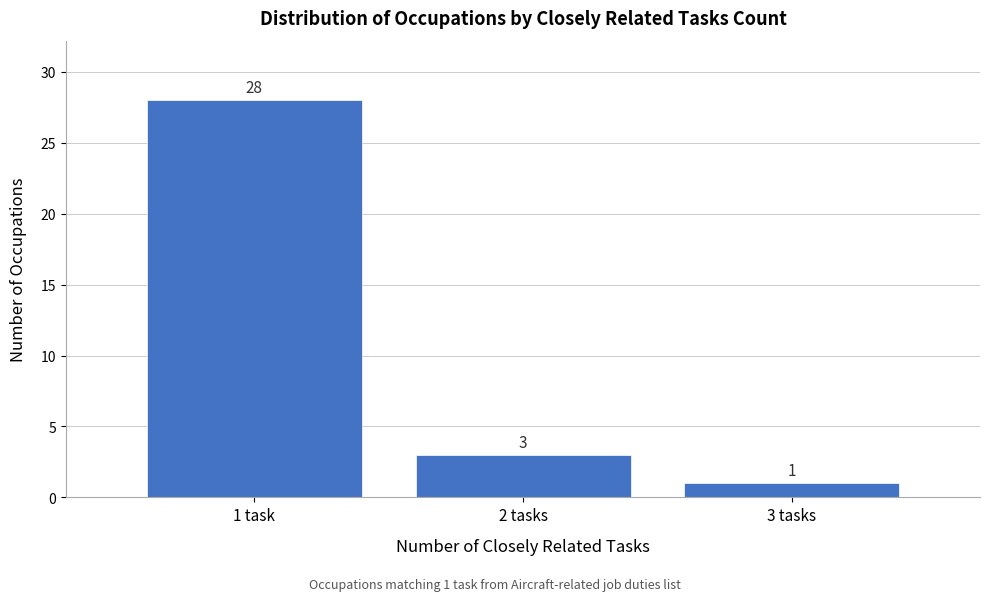

Reading left to right, list all the values displayed in this chart.

28	3	1